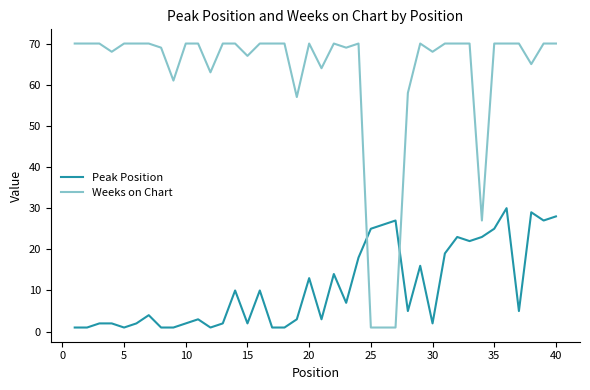

Rank the series by their average value, from highest to lowest.

Weeks on Chart, Peak Position